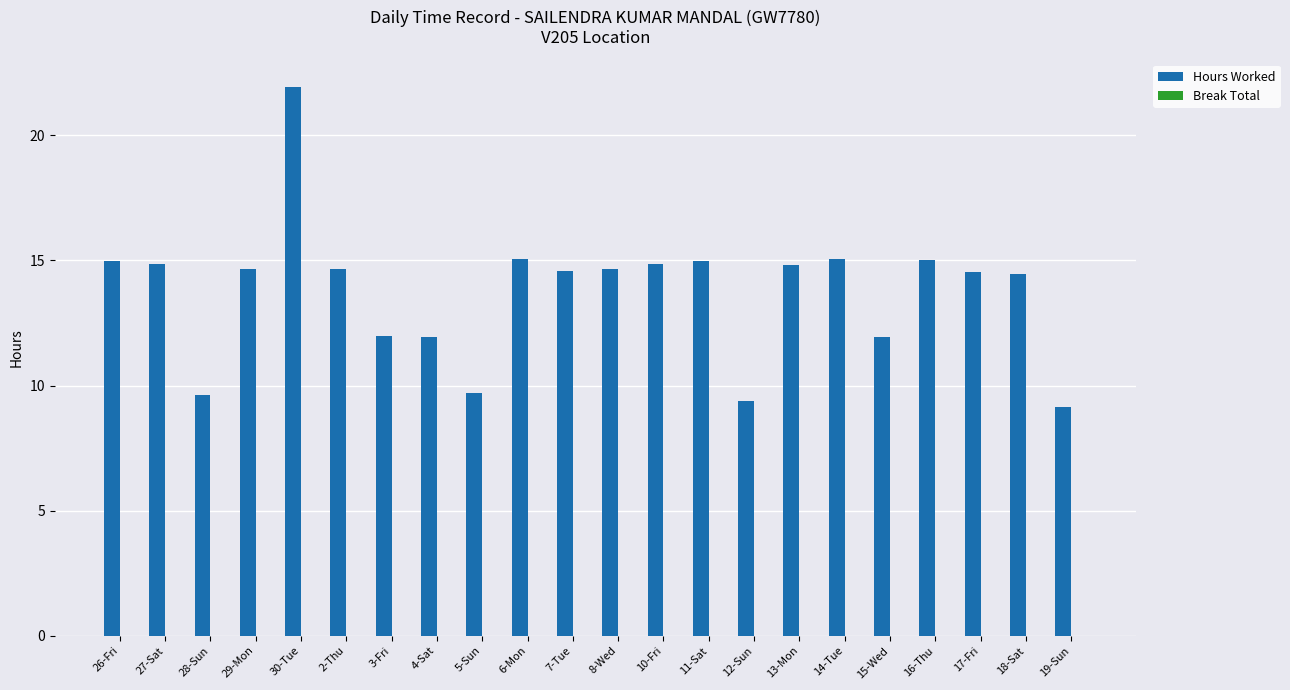

Count the number of categories in the chart.

22